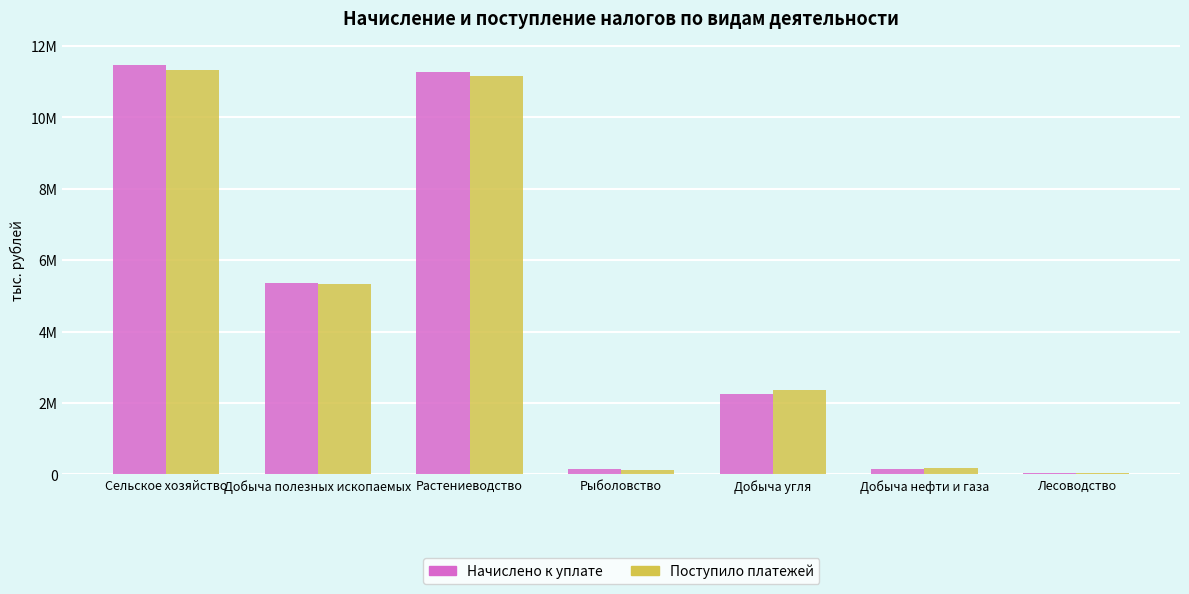

Is the value of Начислено к уплате at Рыболовство greater than the value of Поступило платежей at Лесоводство?

Yes